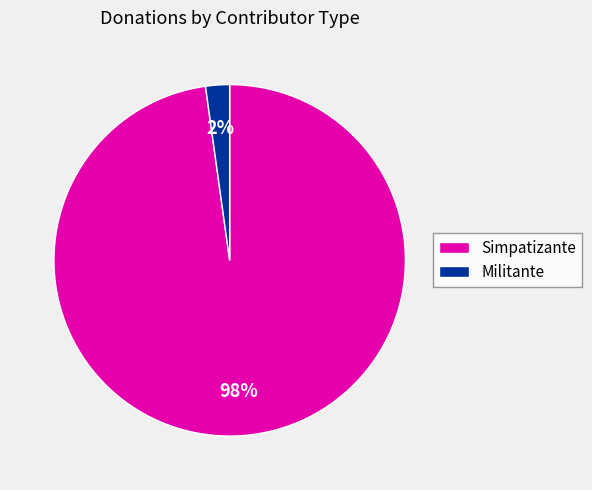

Rank the categories by value from lowest to highest.

Militante, Simpatizante